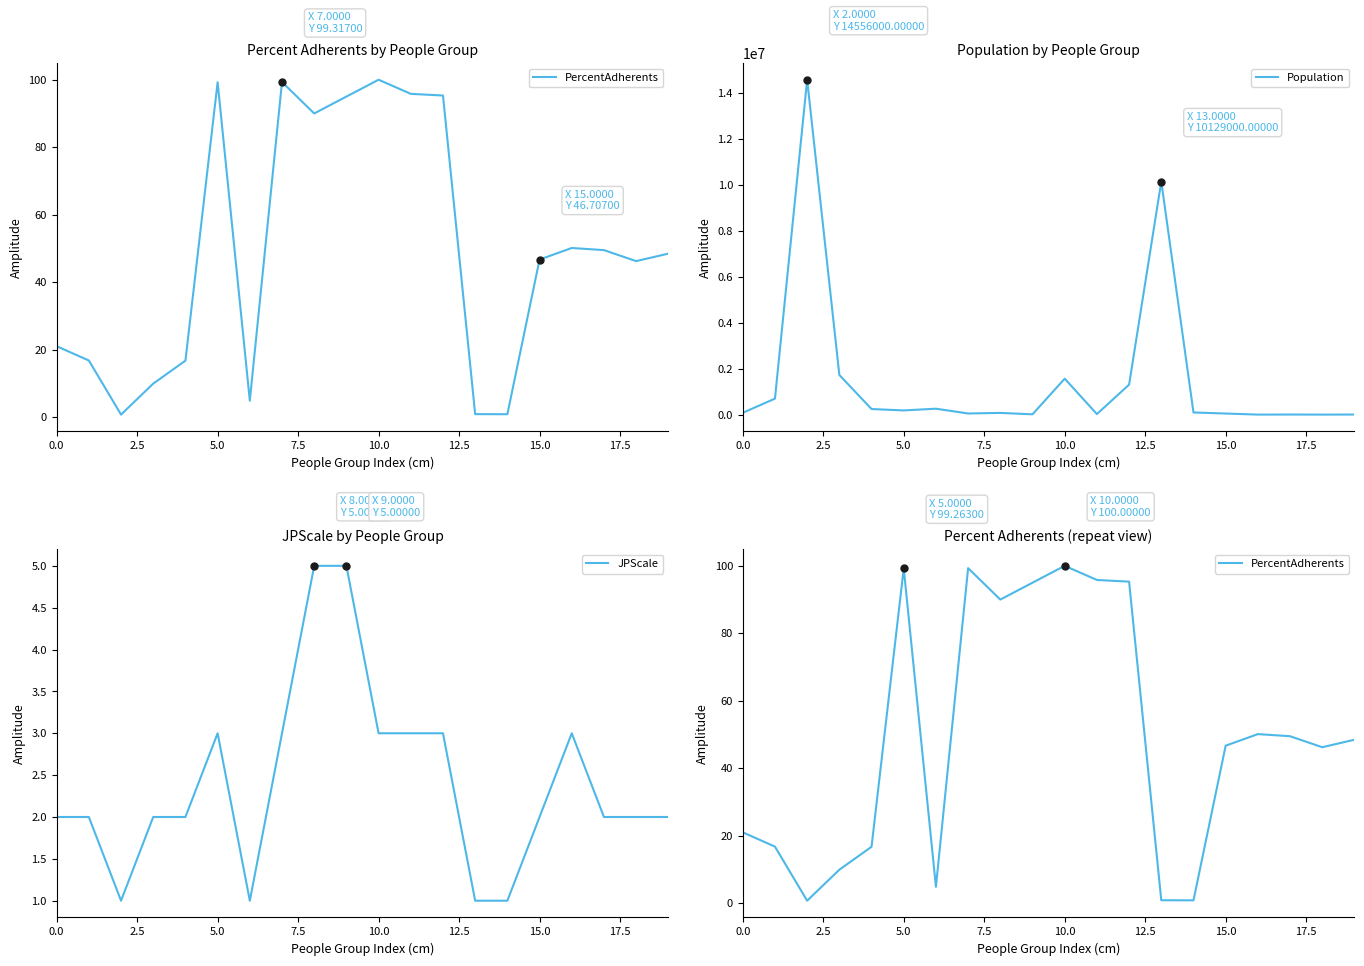

In PercentAdherents, how many points are lower than both neighbors (excluding endpoints)?

5